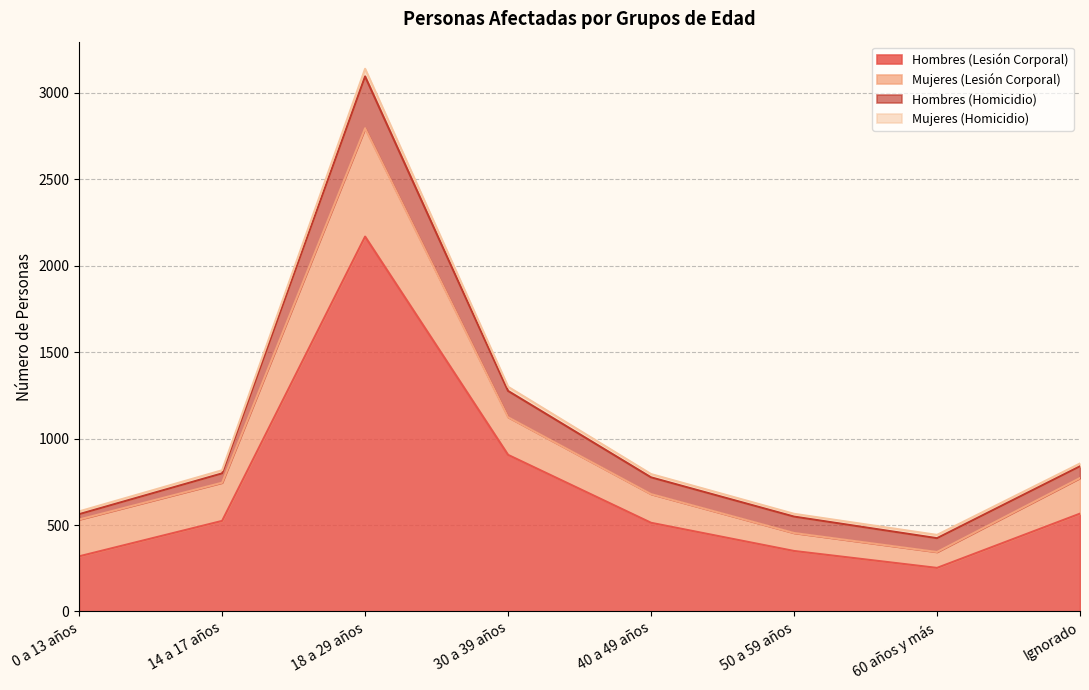

True or false: Mujeres (Lesión Corporal) and Hombres (Homicidio) cross at least once.

False